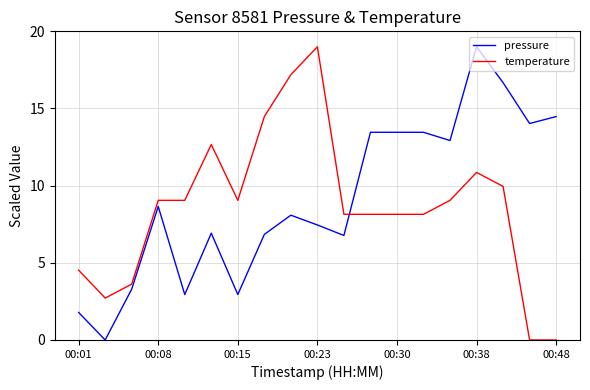

True or false: temperature and pressure intersect in this chart.

True